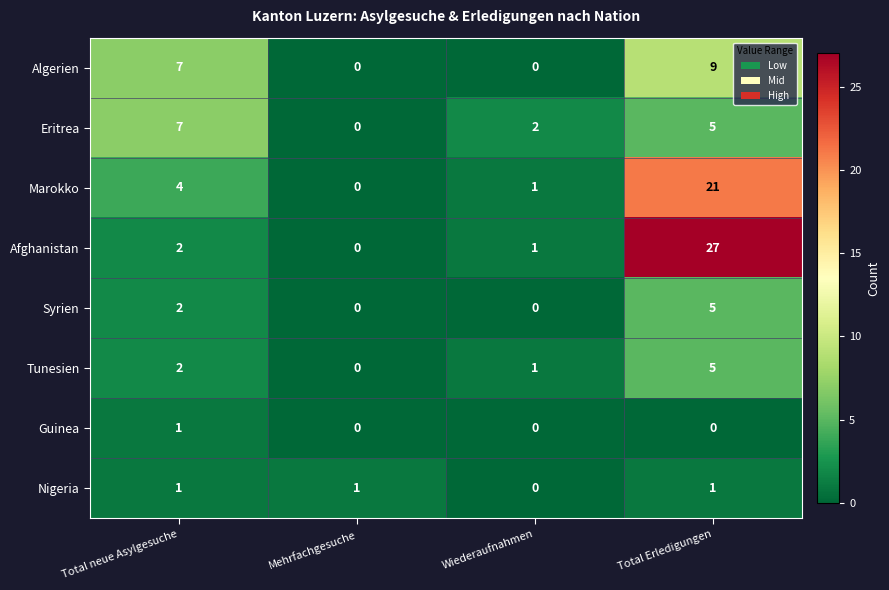

True or false: Afghanistan has a value of 0 at Mehrfachgesuche.

True